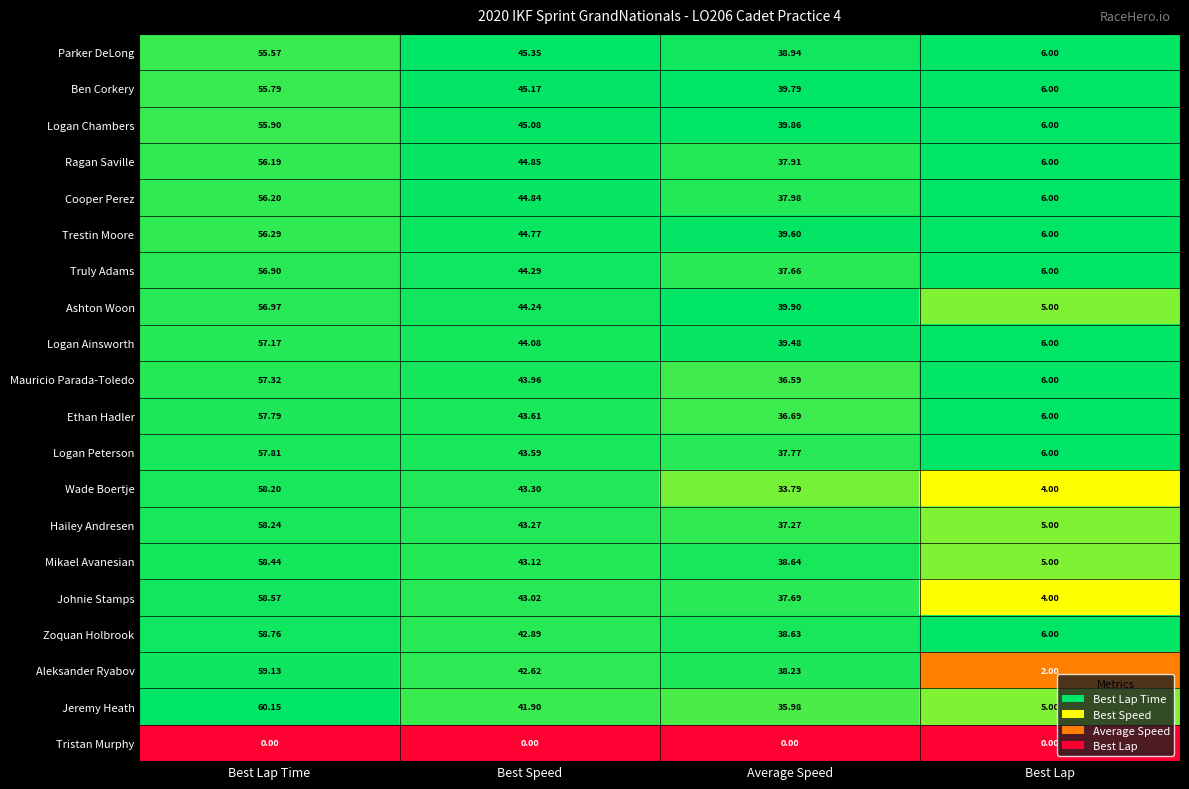

Which series has the largest total across all categories?

Logan Chambers